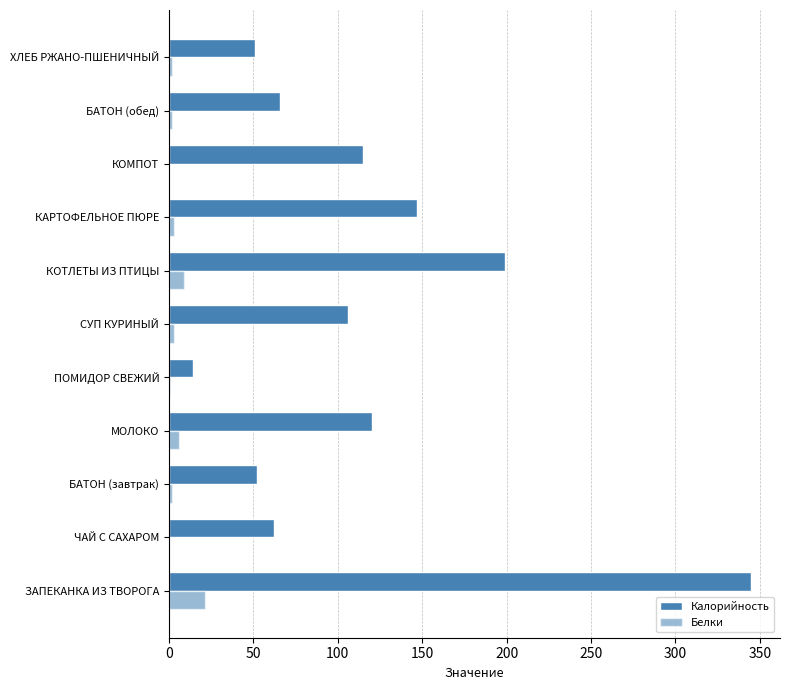

What is the value of the Белки bar at the 2nd from the left?

0.3